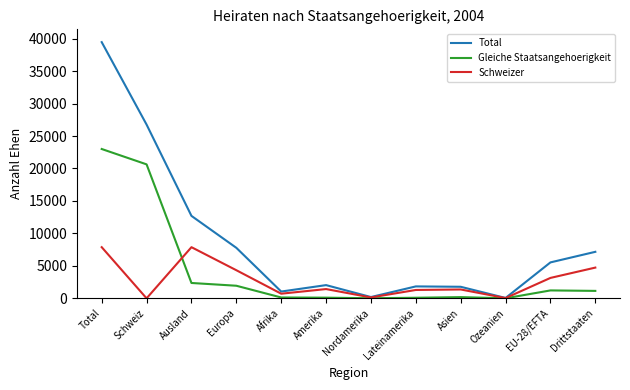

Where is the first local minimum for Total?

Afrika